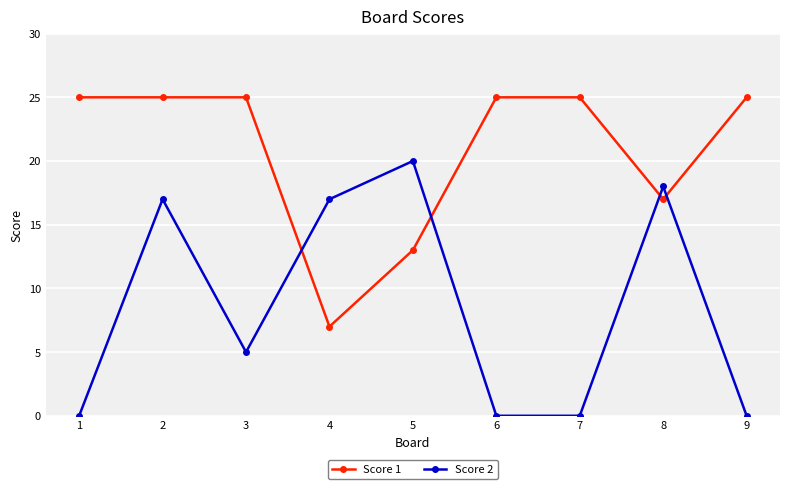

What is the difference between the second highest and second lowest values in the Score 2 series?

18